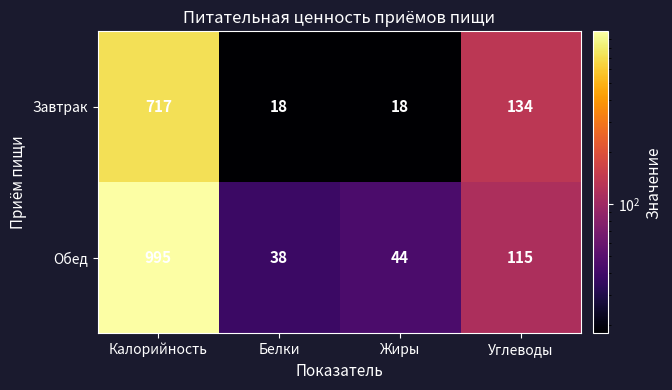

Which category has the highest value across all series?

Калорийность